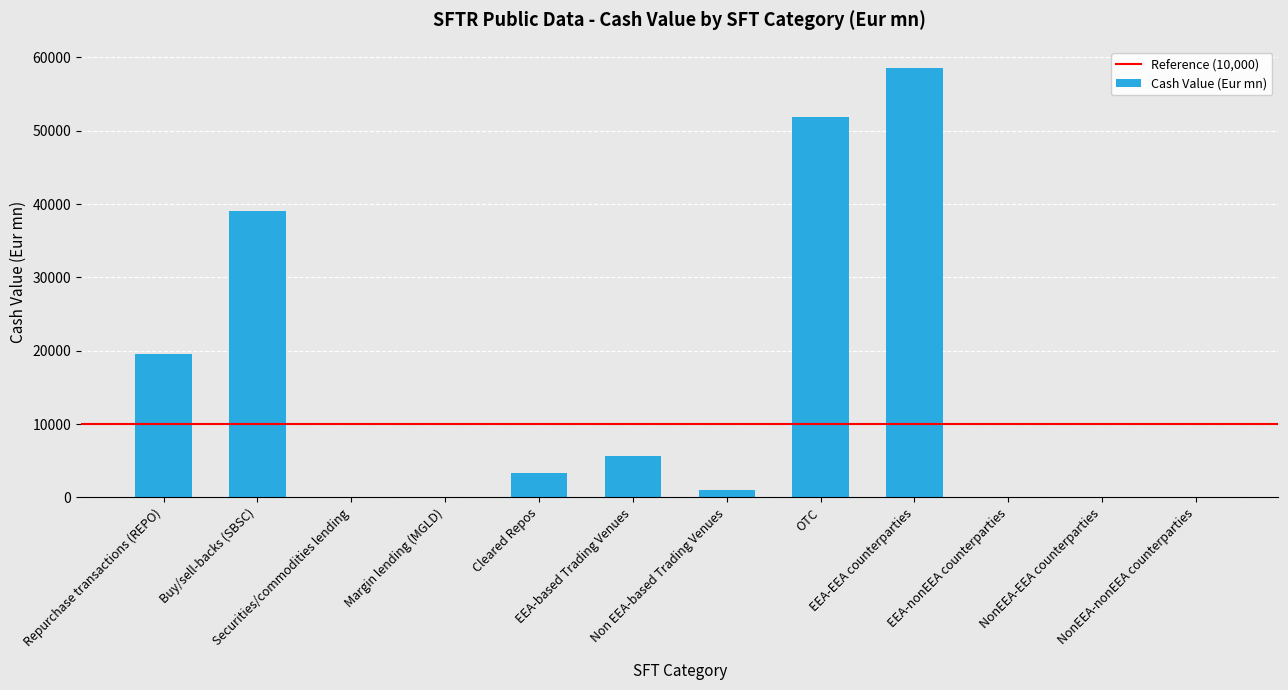

At which label does the data first exceed 3315?

Repurchase transactions (REPO)